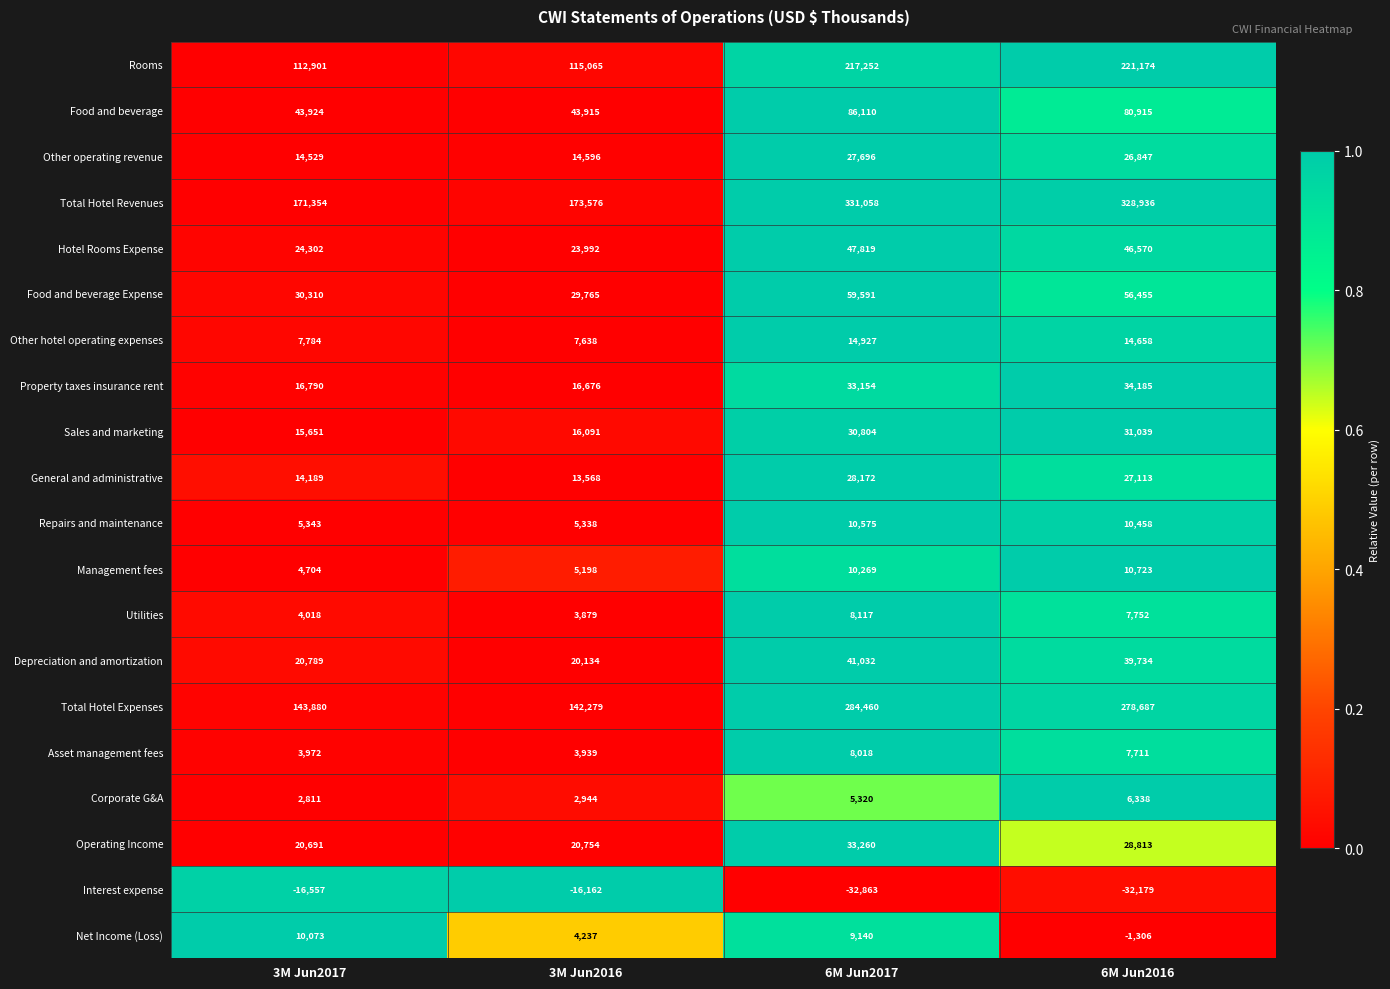

Which series has the largest total across all categories?

Total Hotel Revenues